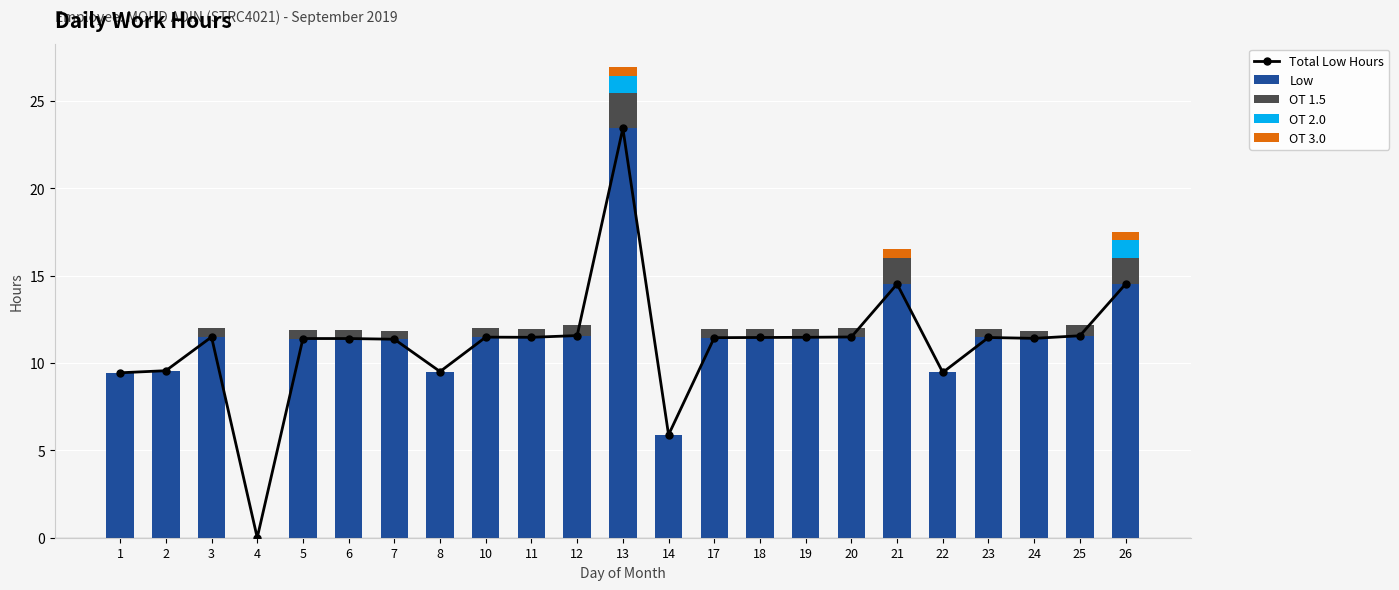

Reading right to left, what are all the values shown in this chart?

Total Low Hours: 26=14.5	25=11.6	24=11.4	23=11.5	22=9.5	21=14.5	20=11.5	19=11.5	18=11.5	17=11.4	14=5.9	13=23.4	12=11.6	11=11.5	10=11.5	8=9.5	7=11.4	6=11.4	5=11.4	4=0.0	3=11.5	2=9.6	1=9.4
Low: 26=14.5	25=11.6	24=11.4	23=11.5	22=9.5	21=14.5	20=11.5	19=11.5	18=11.5	17=11.4	14=5.9	13=23.4	12=11.6	11=11.5	10=11.5	8=9.5	7=11.4	6=11.4	5=11.4	4=0.0	3=11.5	2=9.6	1=9.4
OT 1.5: 26=1.5	25=0.6	24=0.4	23=0.5	22=0.0	21=1.5	20=0.5	19=0.5	18=0.5	17=0.5	14=0.0	13=2.0	12=0.6	11=0.5	10=0.5	8=0.0	7=0.5	6=0.5	5=0.5	4=0.0	3=0.5	2=0.0	1=0.0
OT 2.0: 26=1.0	25=0.0	24=0.0	23=0.0	22=0.0	21=0.0	20=0.0	19=0.0	18=0.0	17=0.0	14=0.0	13=1.0	12=0.0	11=0.0	10=0.0	8=0.0	7=0.0	6=0.0	5=0.0	4=0.0	3=0.0	2=0.0	1=0.0
OT 3.0: 26=0.5	25=0.0	24=0.0	23=0.0	22=0.0	21=0.5	20=0.0	19=0.0	18=0.0	17=0.0	14=0.0	13=0.5	12=0.0	11=0.0	10=0.0	8=0.0	7=0.0	6=0.0	5=0.0	4=0.0	3=0.0	2=0.0	1=0.0